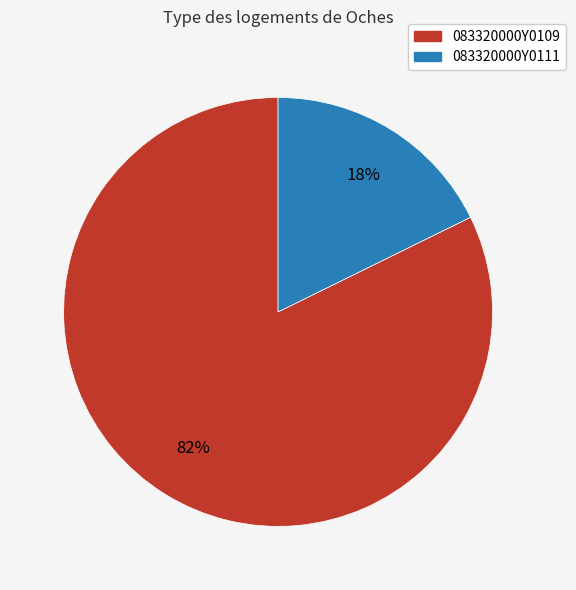

To the nearest percent, what is the combined percentage of 083320000Y0111 and 083320000Y0109?

100%